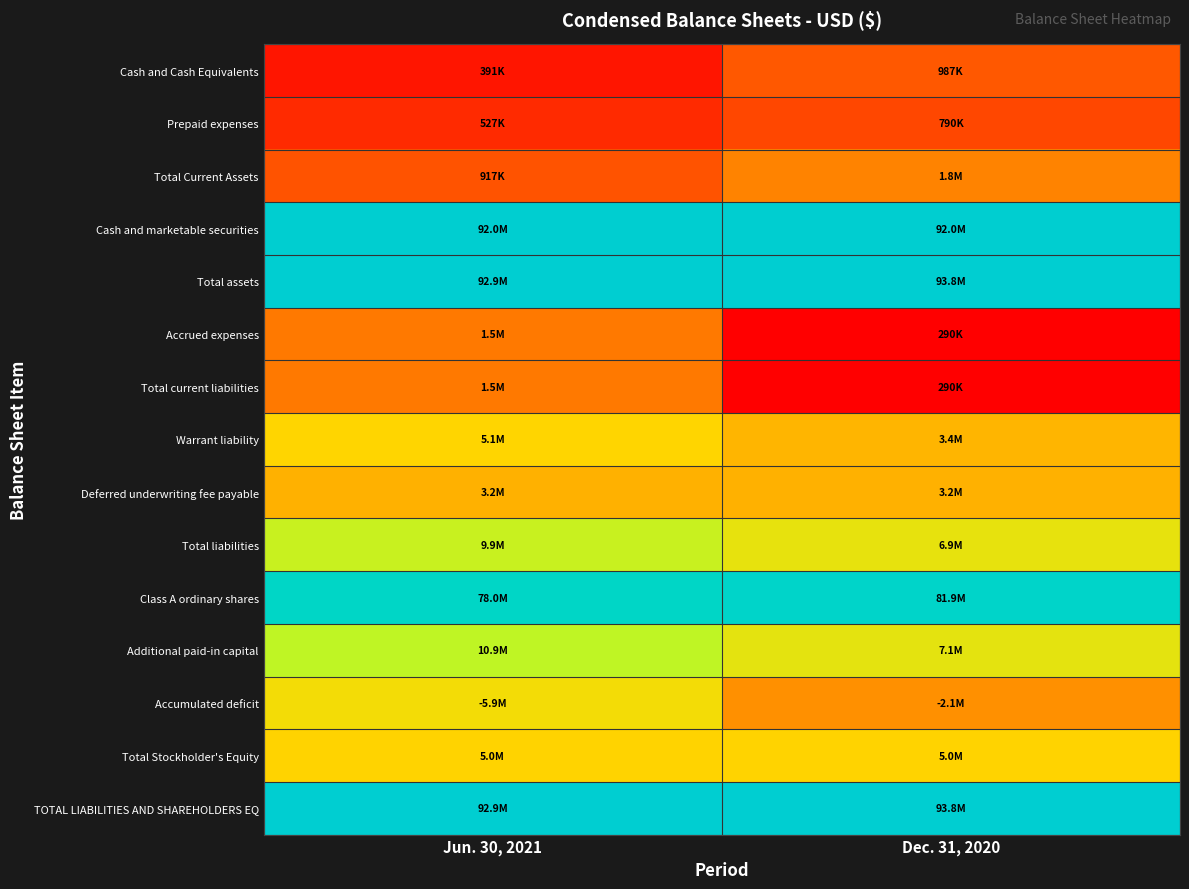

Which label corresponds to the largest value in the chart?

Dec. 31, 2020